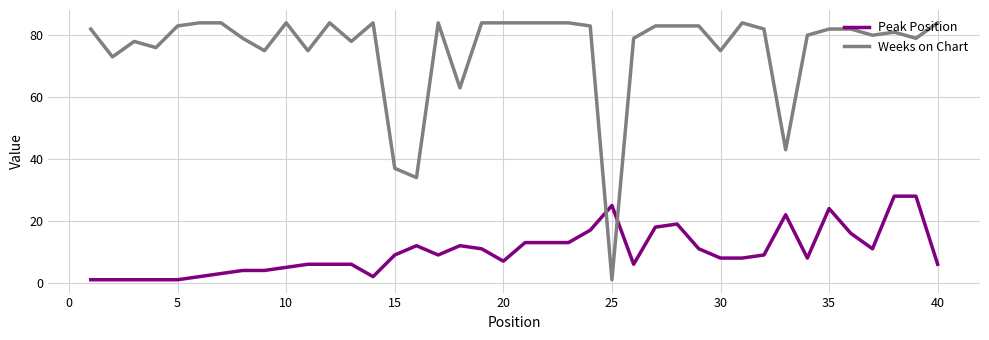

Which series has the largest range (max minus min)?

Weeks on Chart